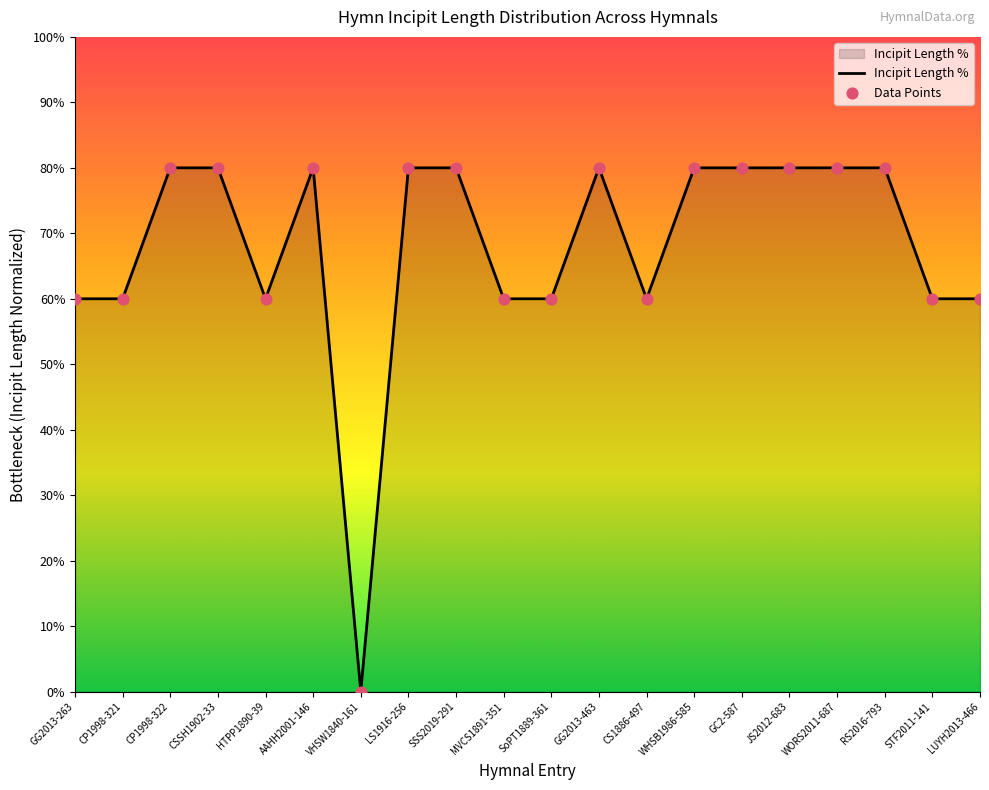

Which category has the lowest value across all series?

VHSW1840-161